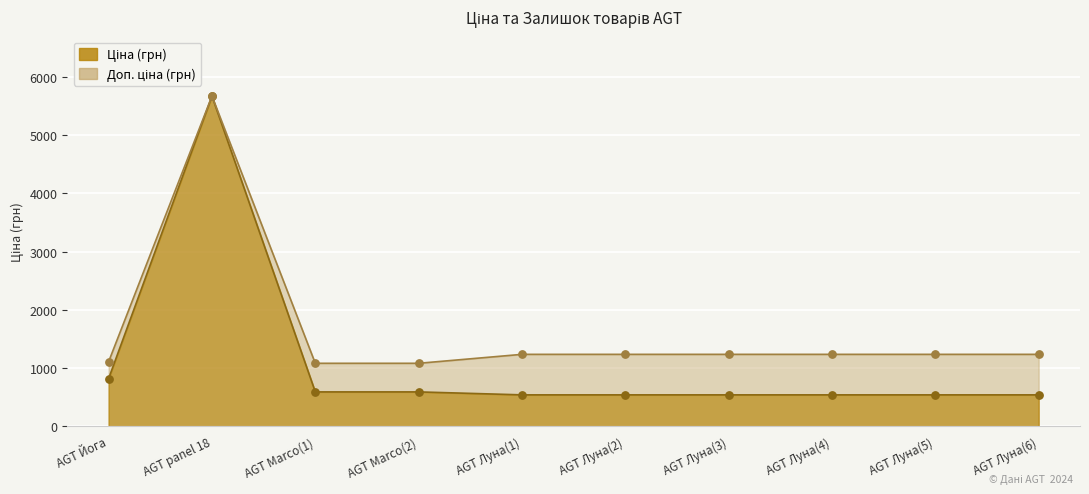

At which category is the sum across all series the highest?

AGT panel 18